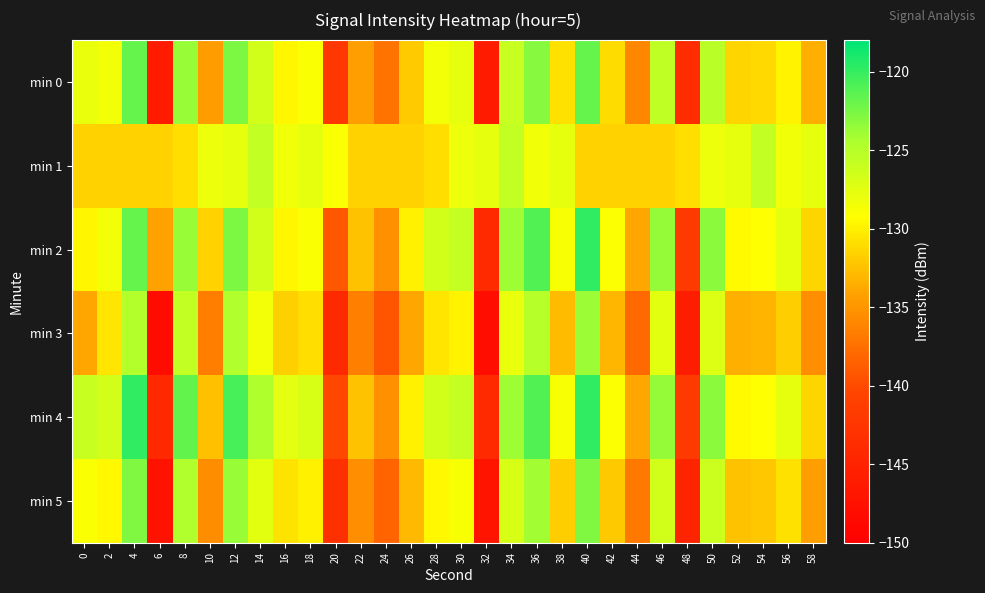

Reading left to right, list all the values displayed in this chart.

min 0: 0=-127.9	2=-128.6	4=-121.8	6=-146.1	8=-123.7	10=-134.6	12=-122.7	14=-126.5	16=-129.7	18=-128.9	20=-142.2	22=-134.4	24=-137.3	26=-131.9	28=-128.6	30=-127.9	32=-146.1	34=-126.0	36=-123.1	38=-130.8	40=-121.8	42=-131.0	44=-136.0	46=-125.5	48=-143.8	50=-125.1	52=-131.5	54=-131.2	56=-129.8	58=-133.4
min 1: 0=-131.5	2=-131.6	4=-131.5	6=-131.6	8=-131.0	10=-128.2	12=-127.8	14=-125.7	16=-128.4	18=-127.8	20=-128.9	22=-131.6	24=-131.5	26=-131.6	28=-131.0	30=-128.2	32=-127.8	34=-125.7	36=-128.4	38=-127.8	40=-131.5	42=-131.6	44=-131.5	46=-131.6	48=-131.0	50=-128.2	52=-127.8	54=-125.7	56=-128.4	58=-127.8
min 2: 0=-129.7	2=-128.6	4=-121.8	6=-134.1	8=-123.7	10=-131.6	12=-122.7	14=-126.5	16=-129.7	18=-128.9	20=-139.2	22=-132.4	24=-135.3	26=-129.9	28=-126.6	30=-125.9	32=-144.1	34=-124.0	36=-121.1	38=-128.8	40=-119.8	42=-129.0	44=-134.0	46=-123.5	48=-141.8	50=-123.1	52=-129.5	54=-129.2	56=-127.8	58=-131.4
min 3: 0=-133.9	2=-130.6	4=-124.8	6=-148.1	8=-125.7	10=-136.6	12=-124.7	14=-128.5	16=-131.7	18=-130.9	20=-144.2	22=-136.4	24=-139.3	26=-133.9	28=-130.6	30=-129.9	32=-148.1	34=-128.0	36=-125.1	38=-132.8	40=-123.8	42=-133.0	44=-138.0	46=-127.5	48=-145.8	50=-127.1	52=-133.5	54=-133.2	56=-131.8	58=-135.4
min 4: 0=-125.9	2=-126.6	4=-119.8	6=-144.1	8=-121.7	10=-132.6	12=-120.7	14=-124.5	16=-127.7	18=-126.9	20=-140.2	22=-132.4	24=-135.3	26=-129.9	28=-126.6	30=-125.9	32=-144.1	34=-124.0	36=-121.1	38=-128.8	40=-119.8	42=-129.0	44=-134.0	46=-123.5	48=-141.8	50=-123.1	52=-129.5	54=-129.2	56=-127.8	58=-131.4
min 5: 0=-128.9	2=-129.6	4=-122.8	6=-147.1	8=-124.7	10=-135.6	12=-123.7	14=-127.5	16=-130.7	18=-129.9	20=-143.2	22=-135.4	24=-138.3	26=-132.9	28=-129.6	30=-128.9	32=-147.1	34=-127.0	36=-124.1	38=-131.8	40=-122.8	42=-132.0	44=-137.0	46=-126.5	48=-144.8	50=-126.1	52=-132.5	54=-132.2	56=-130.8	58=-134.4